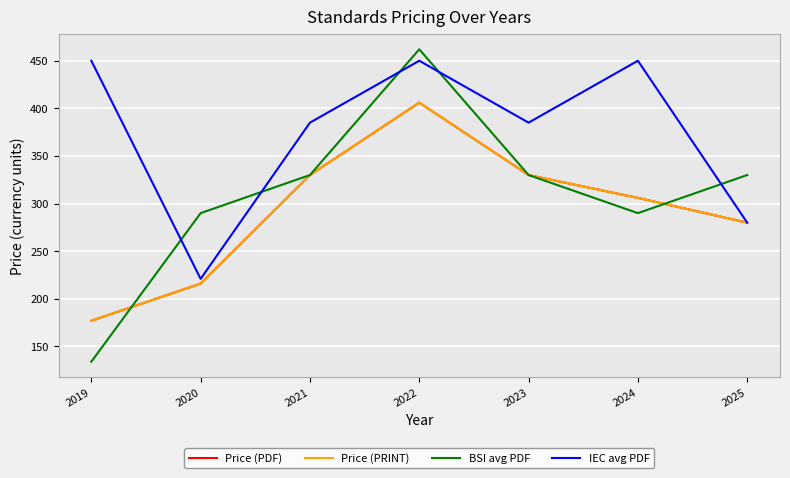

What is the sum of the Price (PDF) values at 2021 and 2025?

610